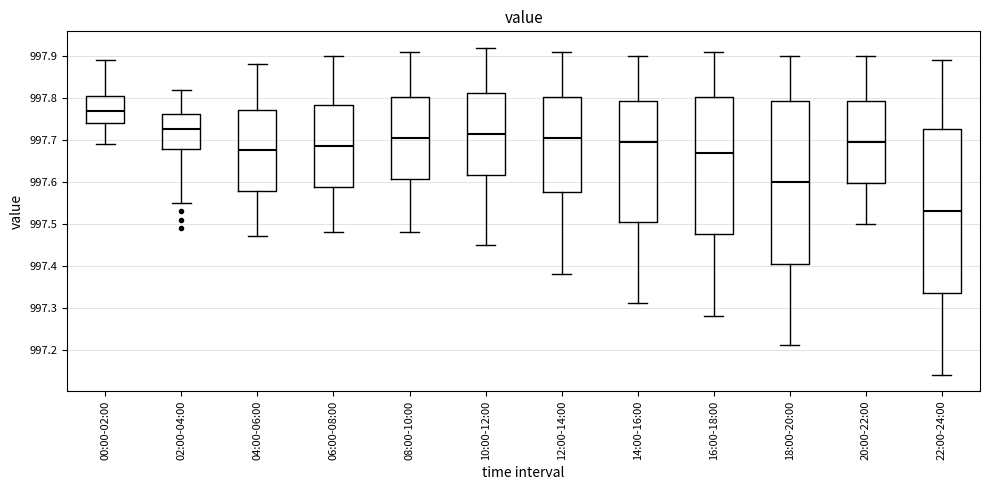

Which box's median line is the lowest?

22:00-24:00